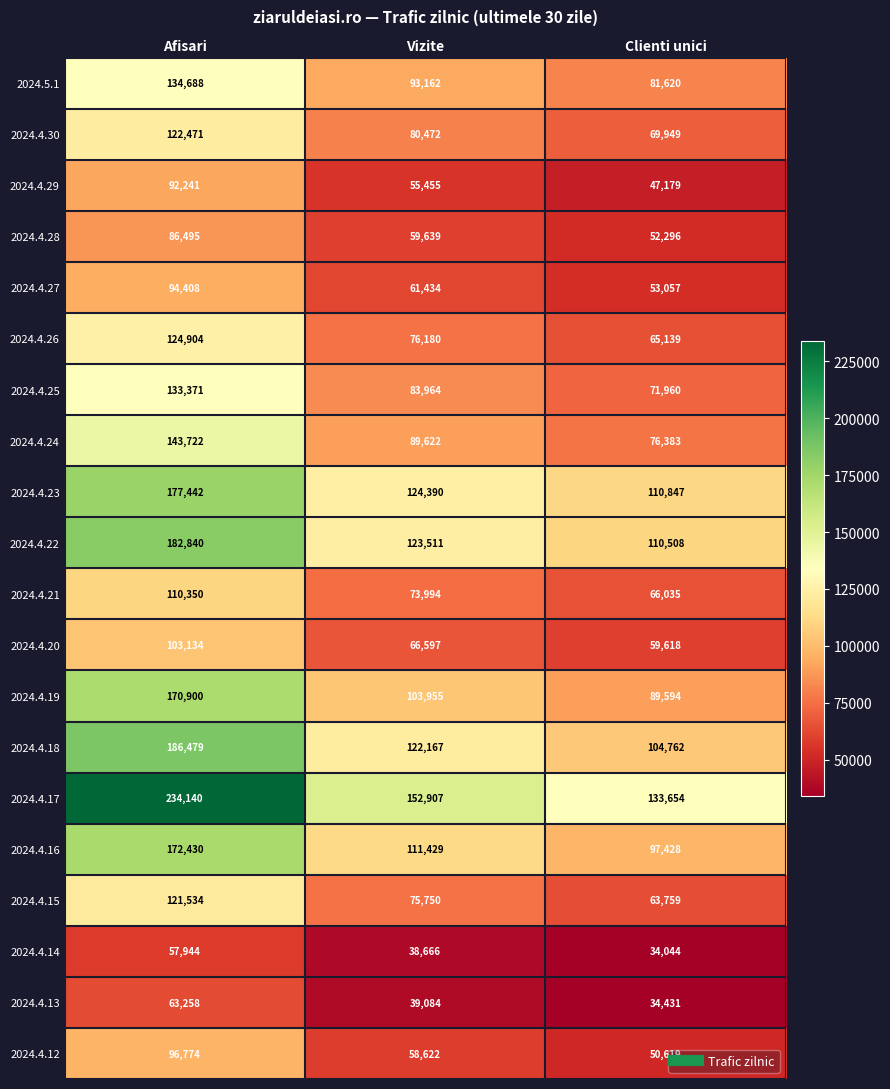

The 2024.4.17 series shows 234140 at Afisari. True or false?

True